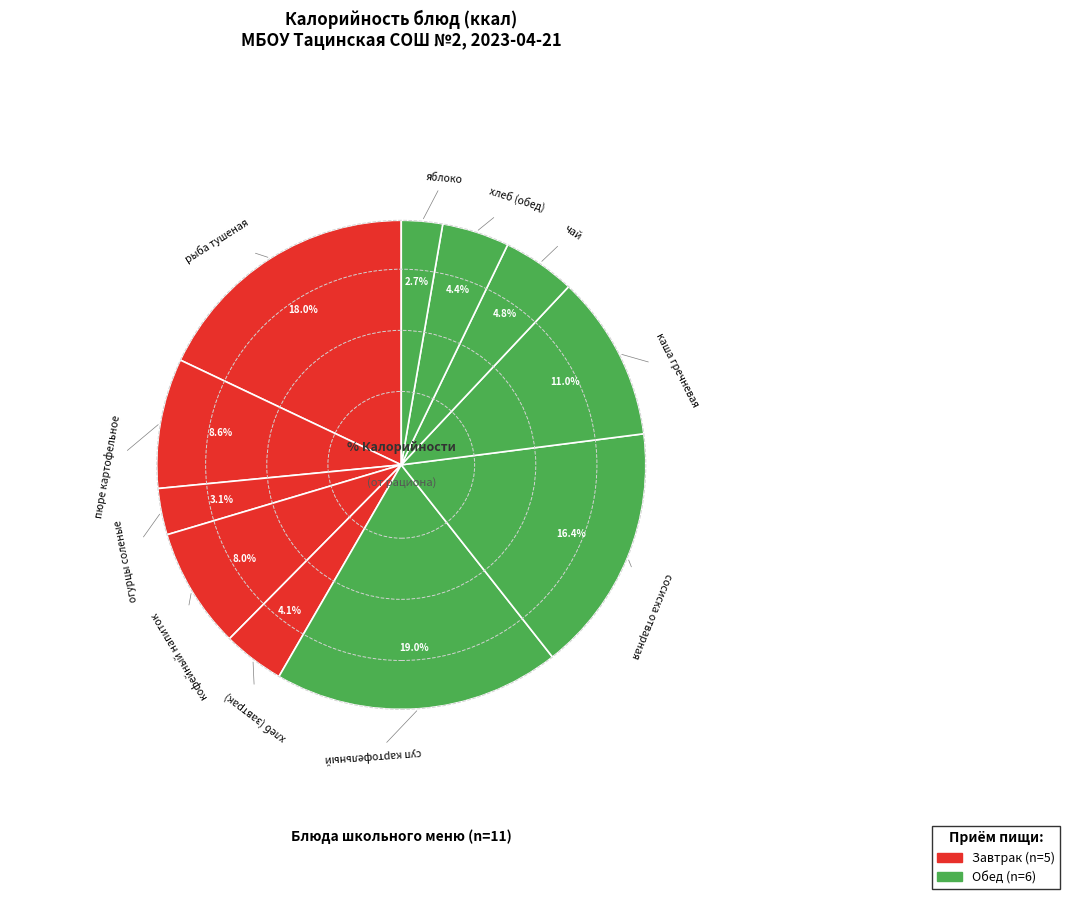

How many segments does this pie chart have?

11